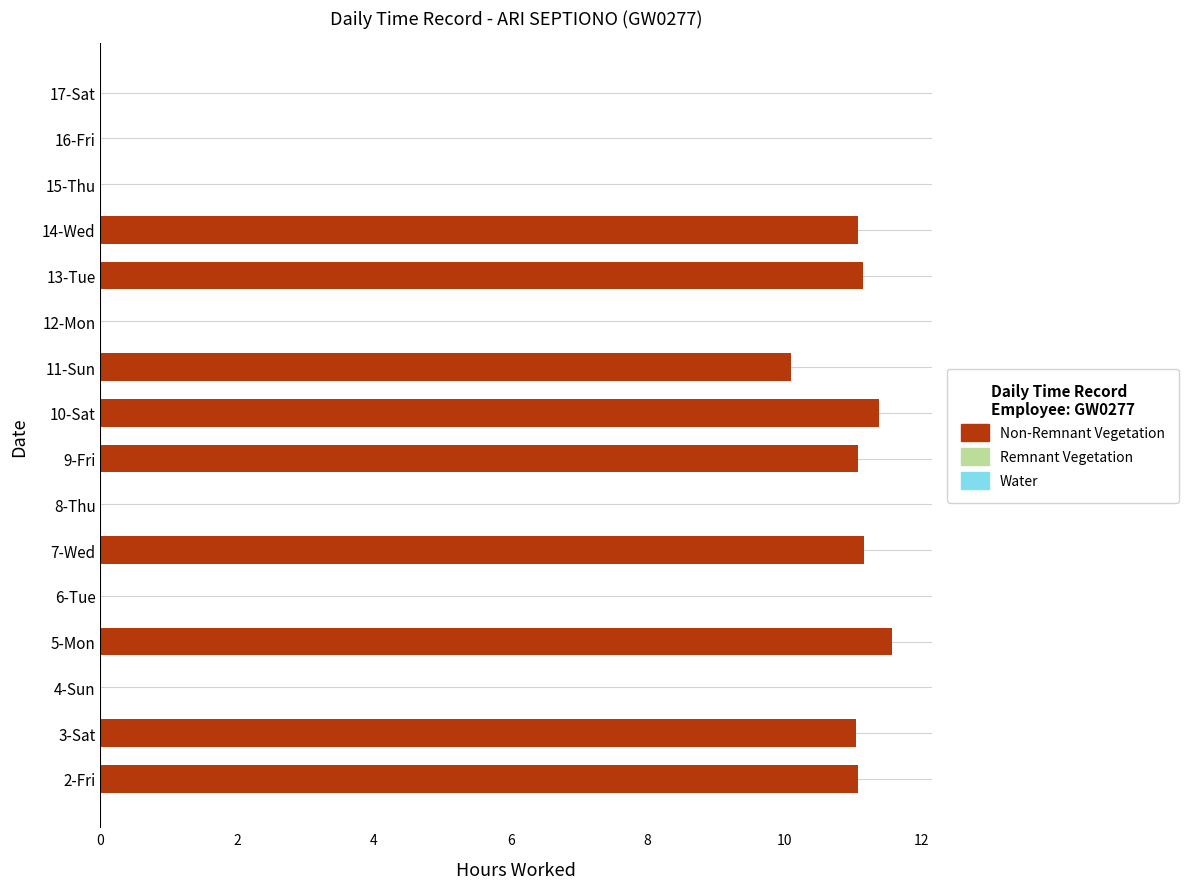

What value does the data have at 9-Fri?

11.1